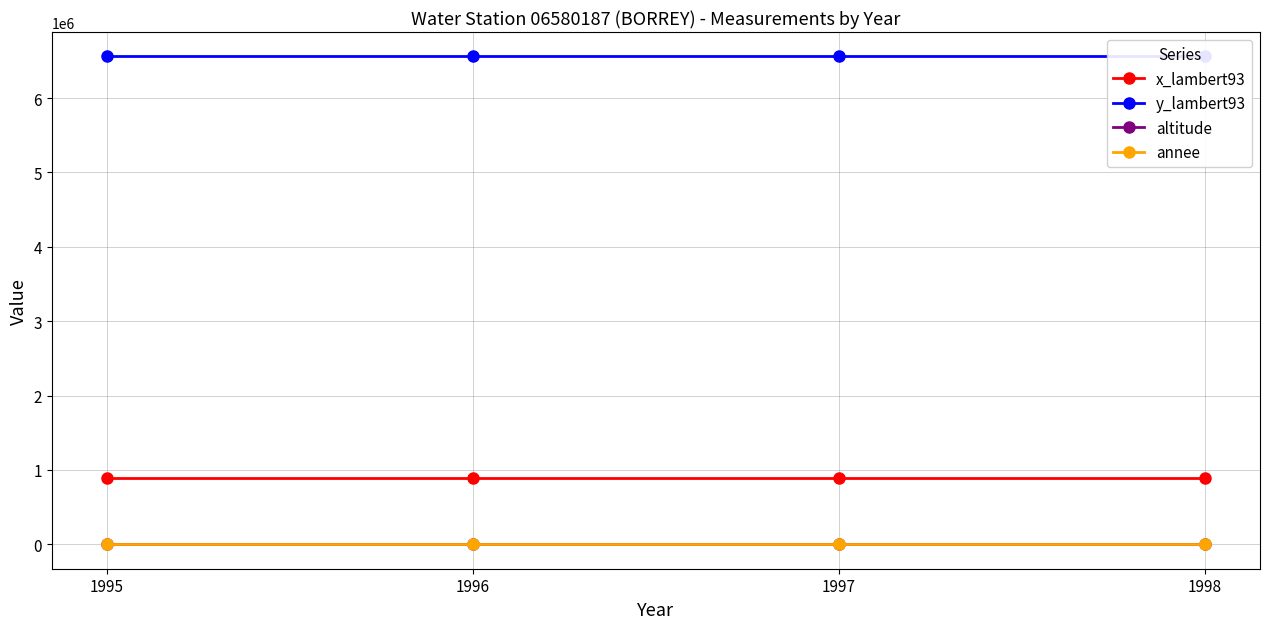

Does the chart have visible grid lines?

Yes